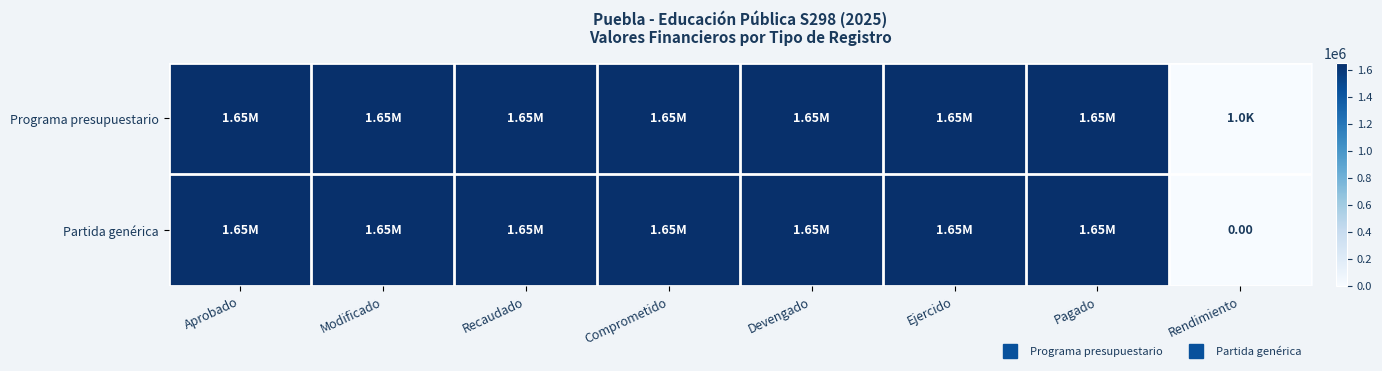

Rank the series by their average value, from lowest to highest.

Partida genérica, Programa presupuestario